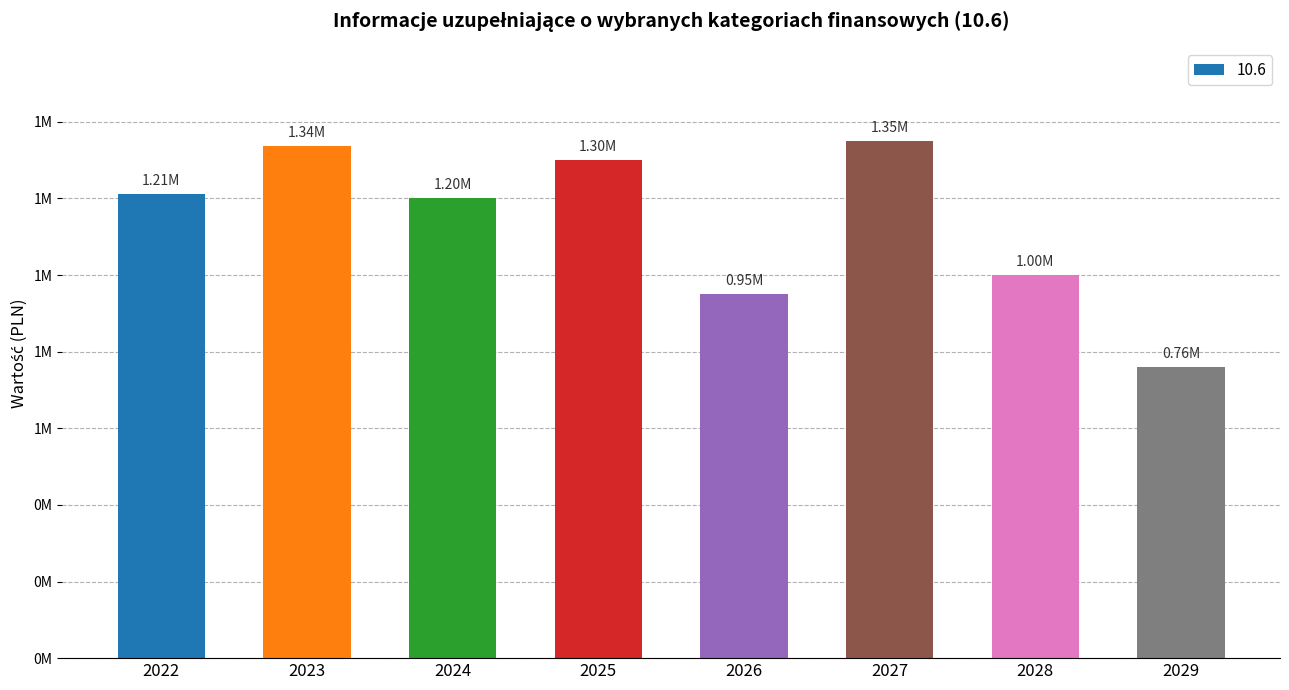

What is the sum of the values at 2027 and 2022?

2562008.2